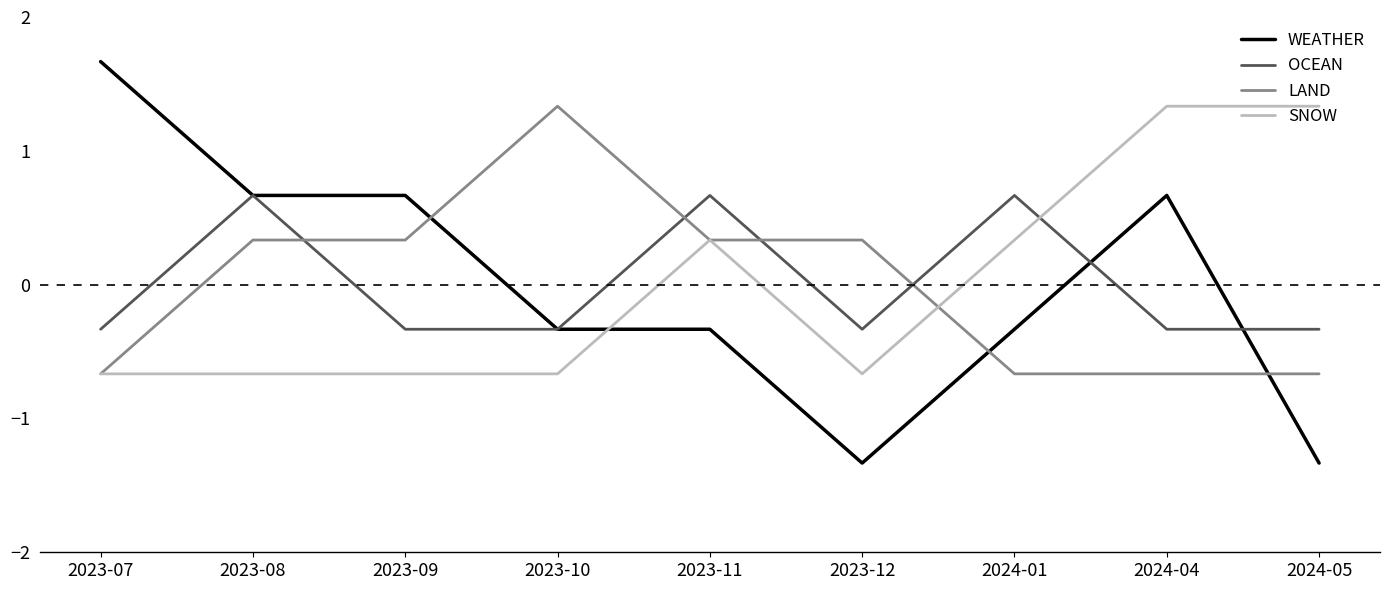

What is the total value across all series at 2023-11?

1.0